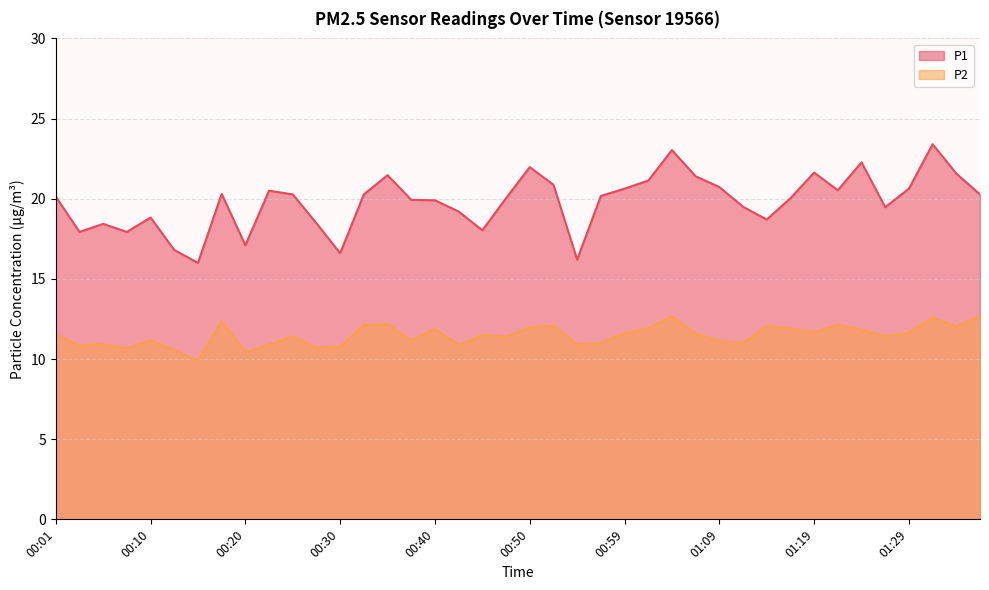

True or false: P2 and P1 cross at least once.

False